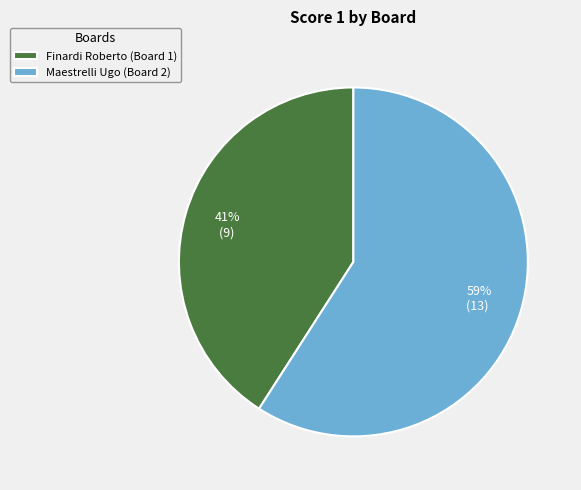

How many slices are in this pie chart?

2